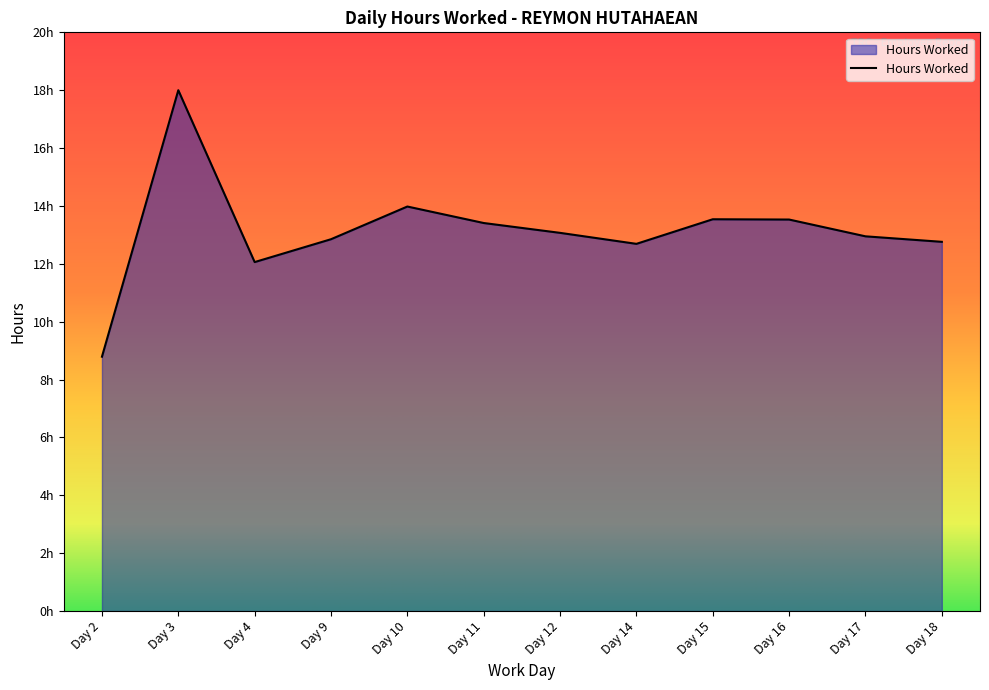

Does the chart have visible grid lines?

No